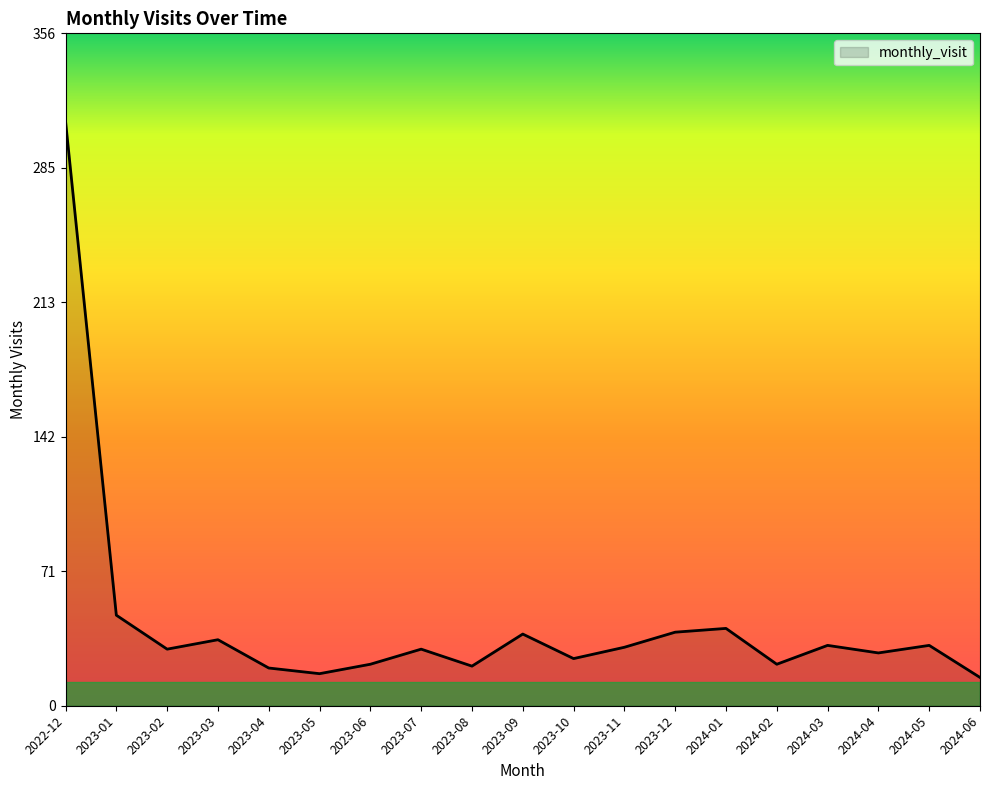

The chart shows a value of 56 at 2024-05. True or false?

False